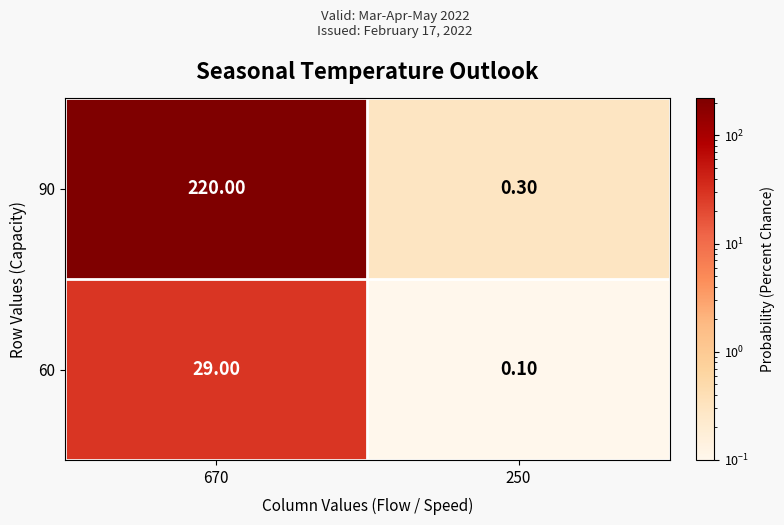

What is the total value across all series at 250?

0.4